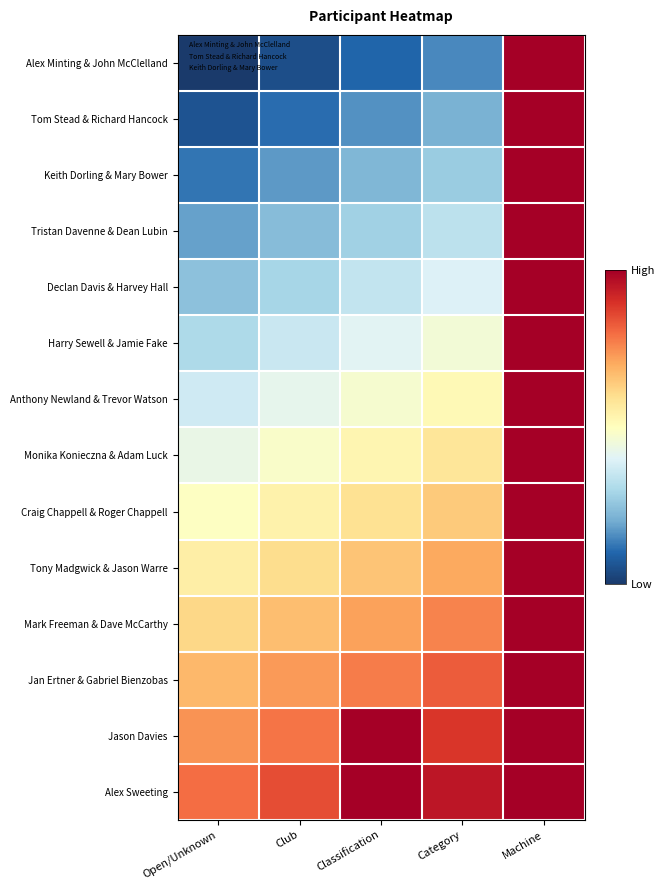

Between Classification and Club, which is larger?

Classification